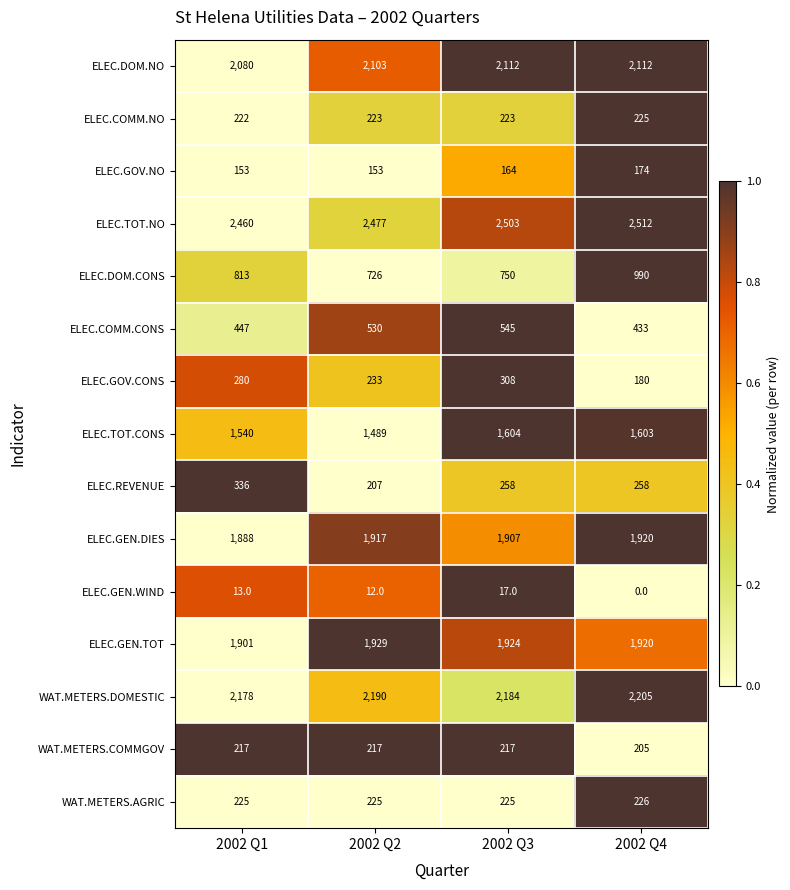

The WAT.METERS.AGRIC series shows 225 at 2002 Q1. True or false?

True